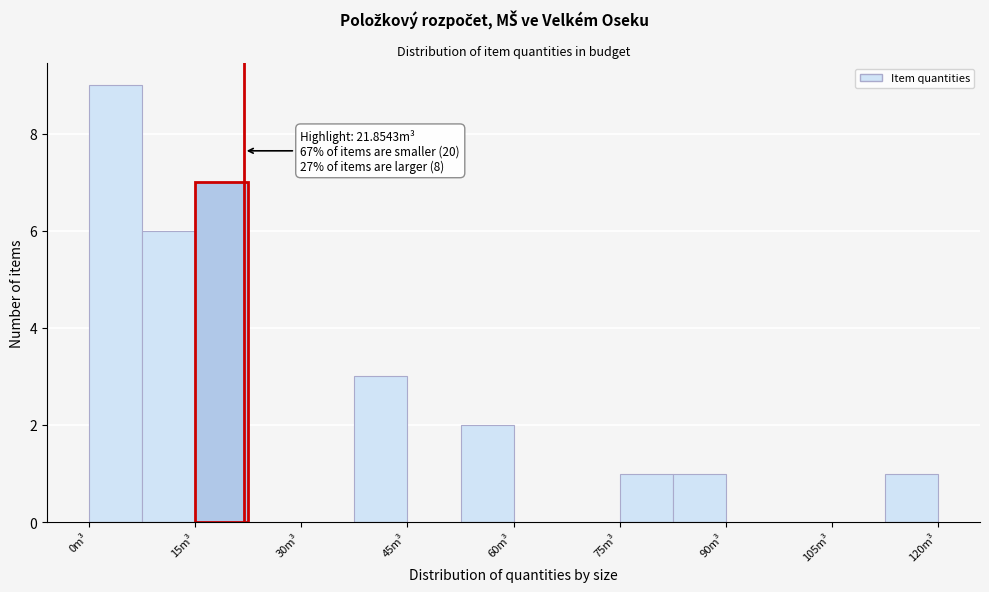

Around what value on the x-axis is the tallest bar? Give the approximate position of its centre, as read against the axis.

4